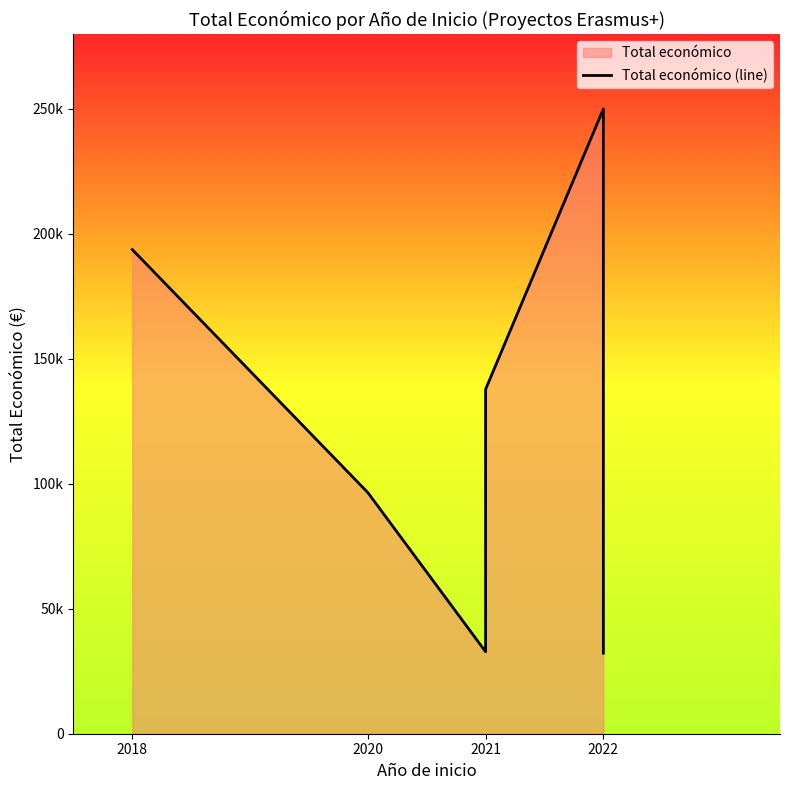

What is the sum of all values?

743089